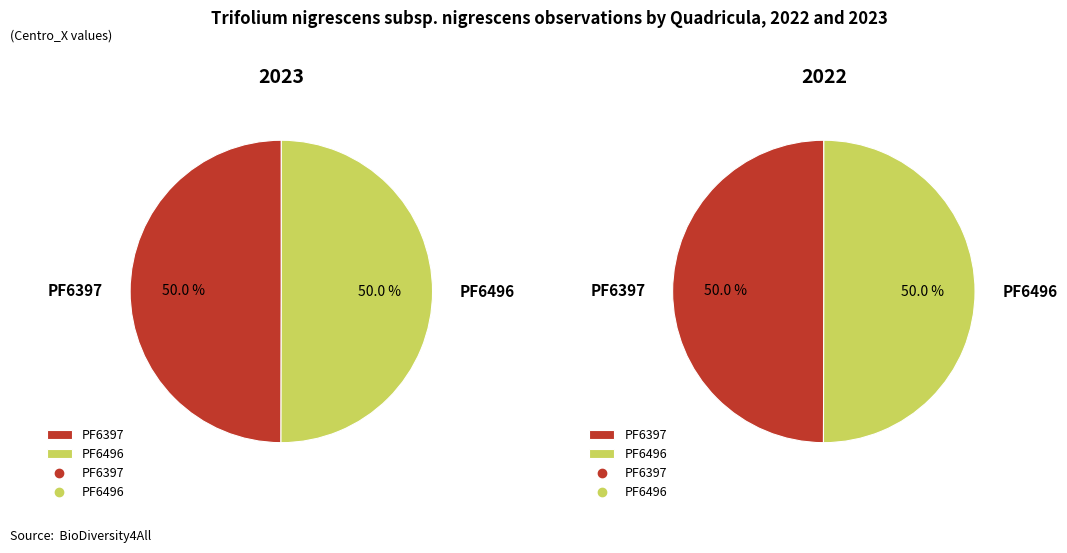

Is it true that PF6496 is 64% of the pie?

False